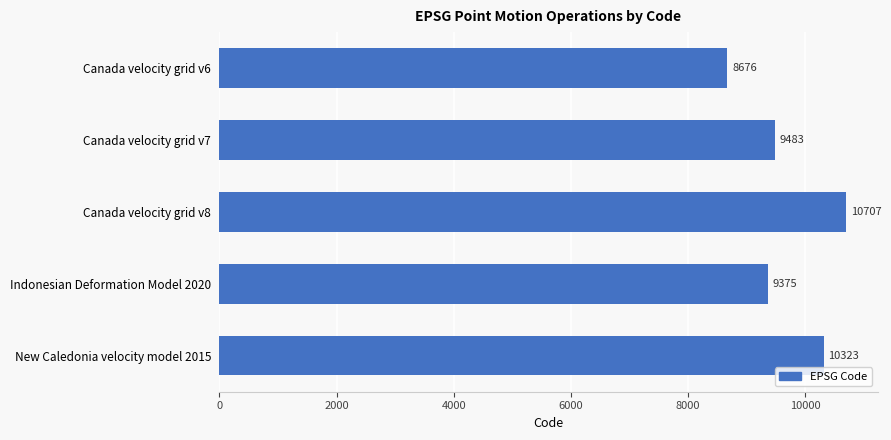

What is the difference between the maximum and minimum values?

2031